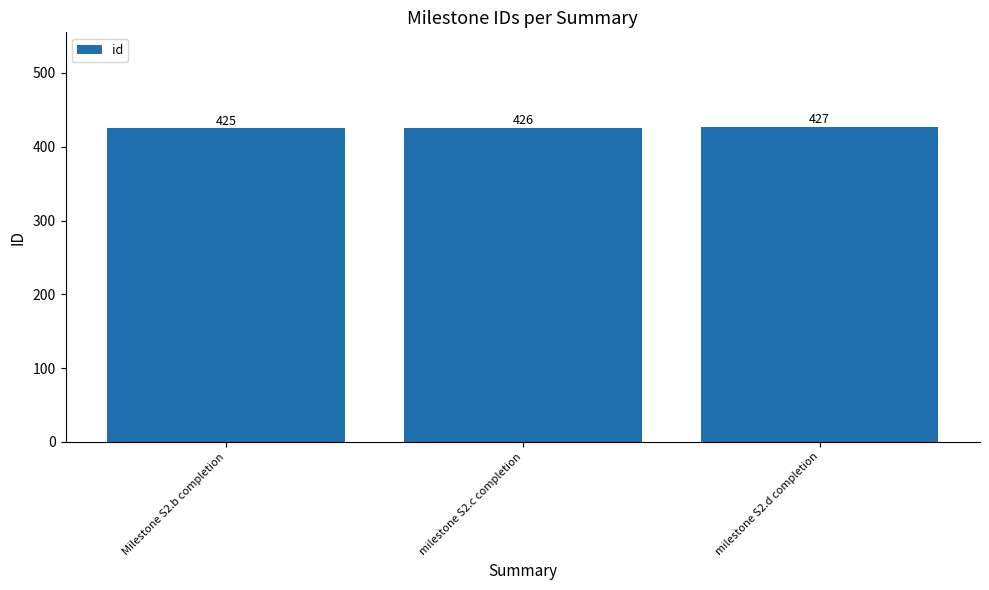

Reading left to right, list all the values displayed in this chart.

Milestone S2.b completion=425	milestone S2.c completion=426	milestone S2.d completion=427